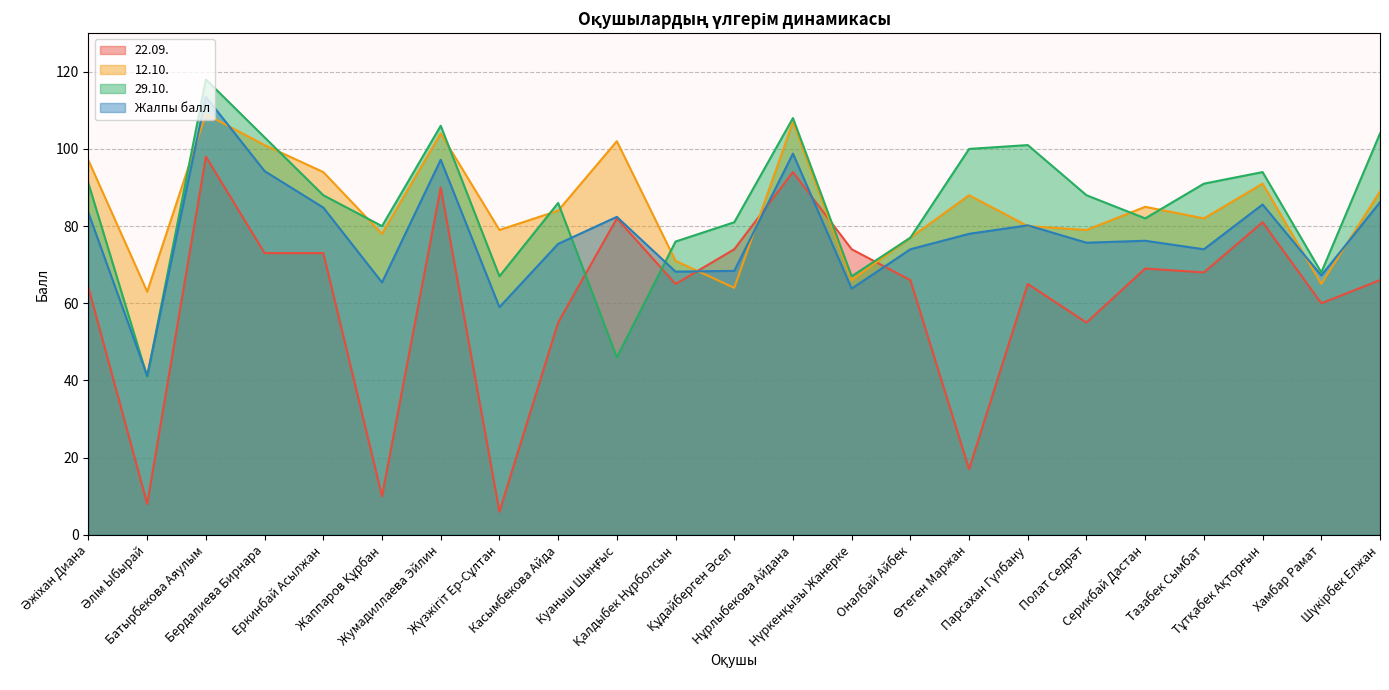

Is the value of 22.09. at Құдайберген Әсел greater than the value of 12.10. at Касымбекова Айда?

No